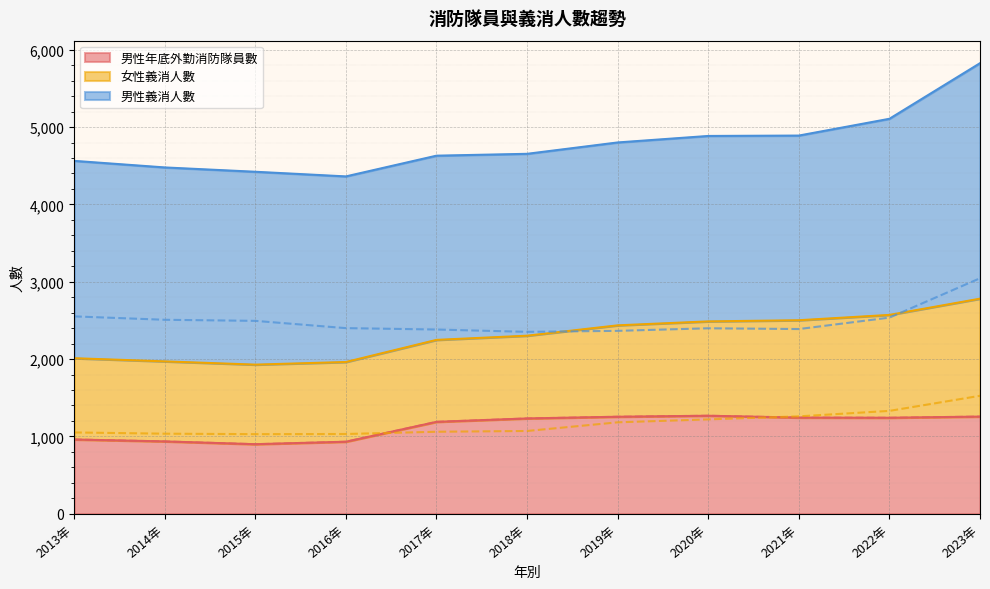

Read the 女性義消人數 value at 2019年, to the nearest 50.

1200